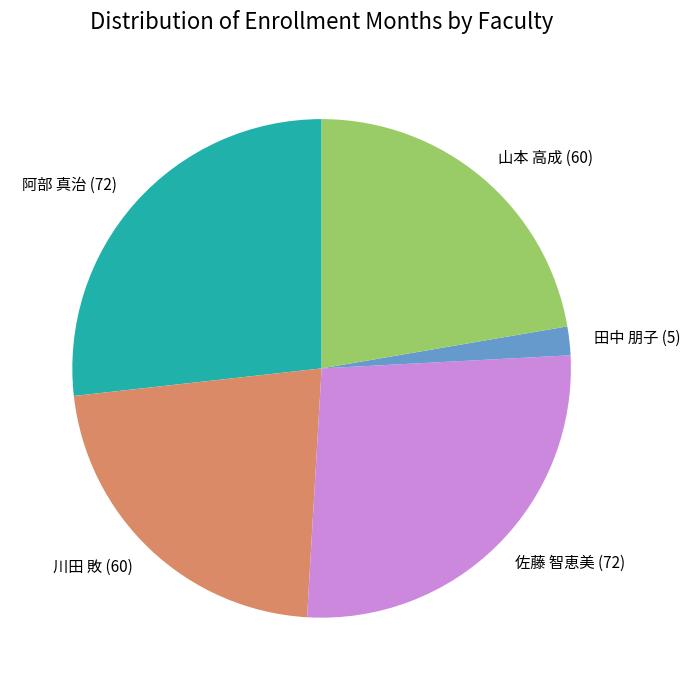

Is there any slice that represents more than half of the pie?

No